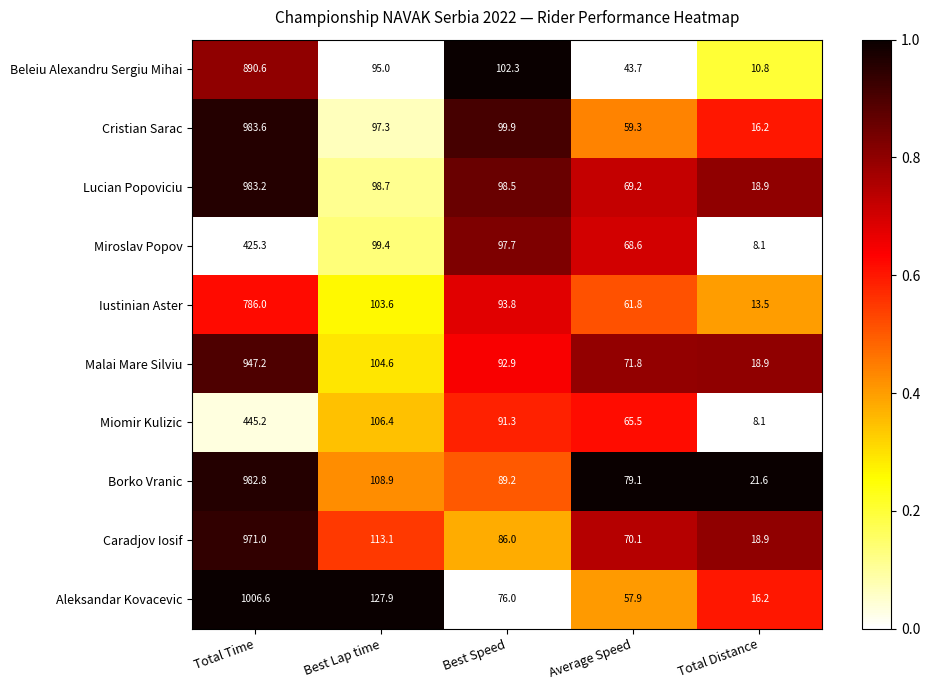

What is the greatest value displayed?

1006.6